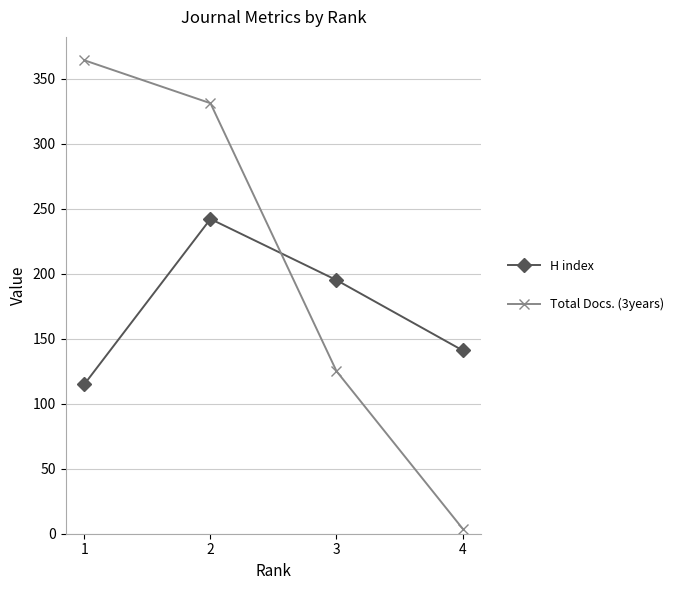

Reading left to right, what are all the values shown in this chart?

H index: 115	242	195	141
Total Docs. (3years): 364	331	125	4